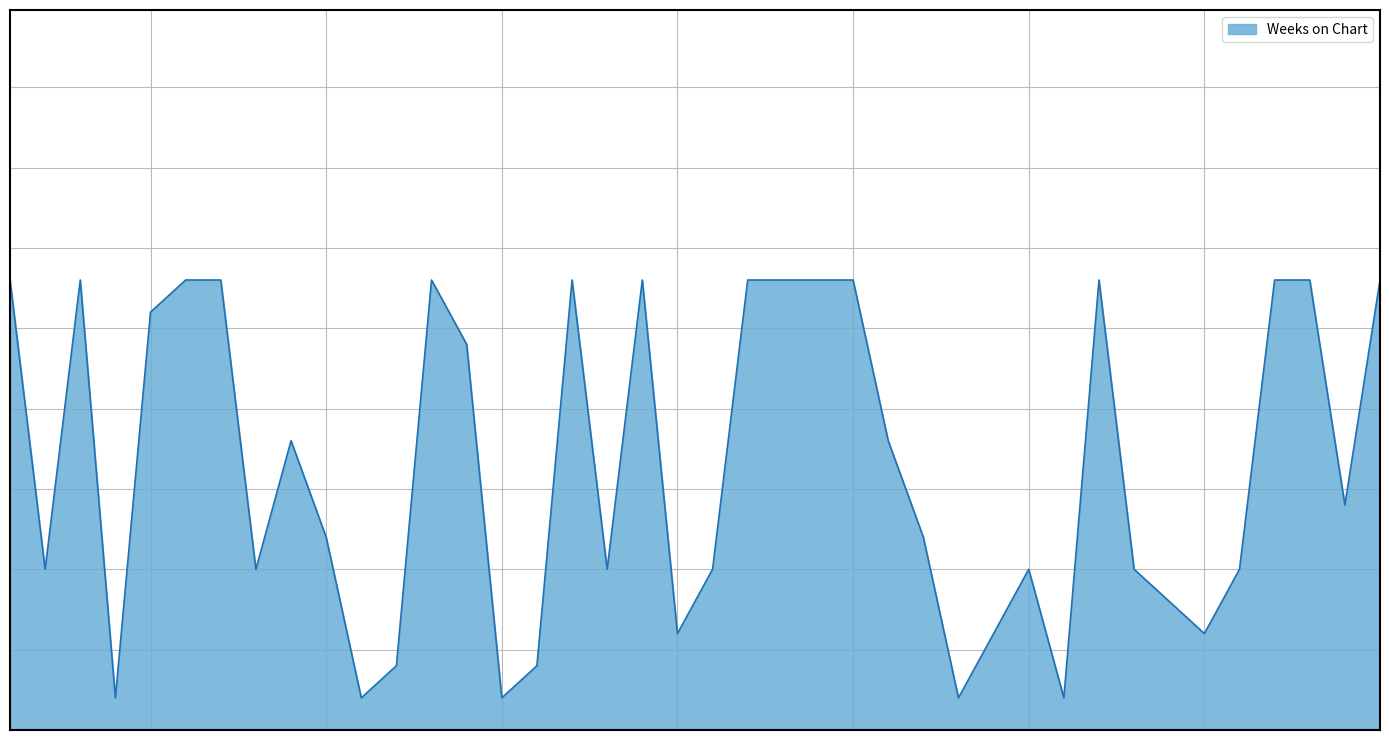

Which category has the highest value across all series?

1